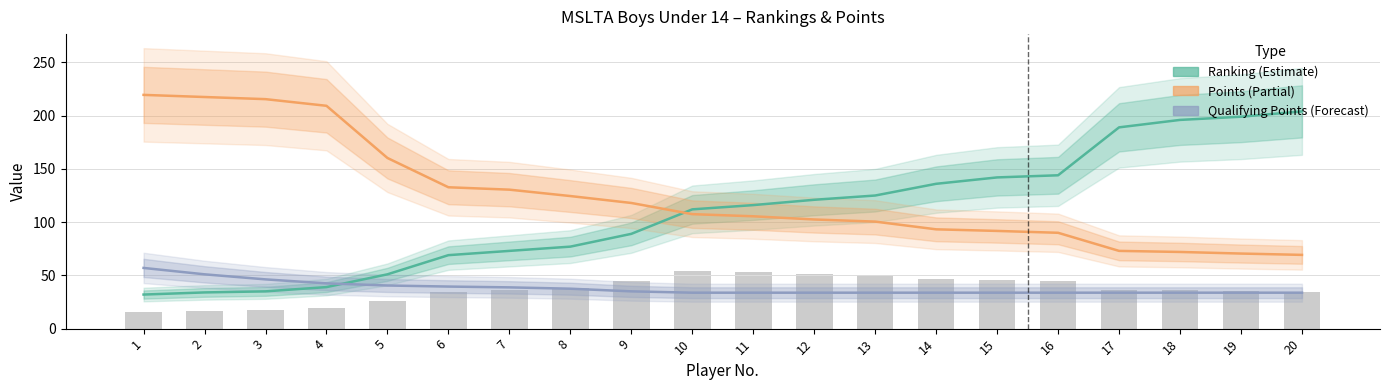

What is the maximum value for Qualifying Points?

57.0